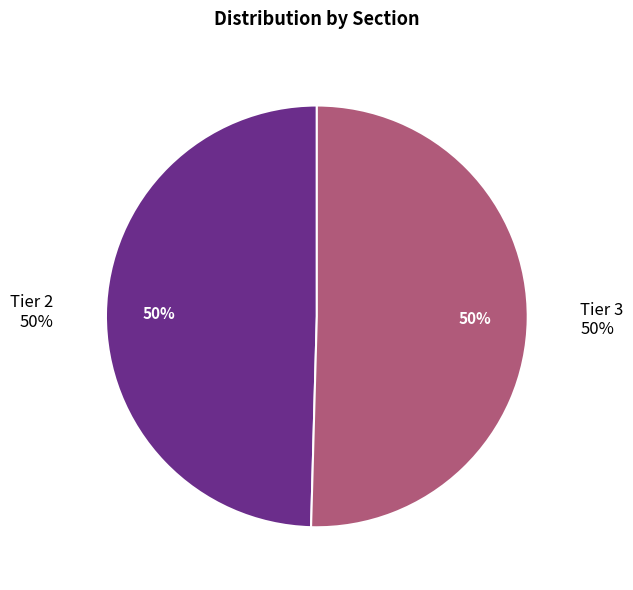

How much of the chart is everything except Tier 3?

49.6%